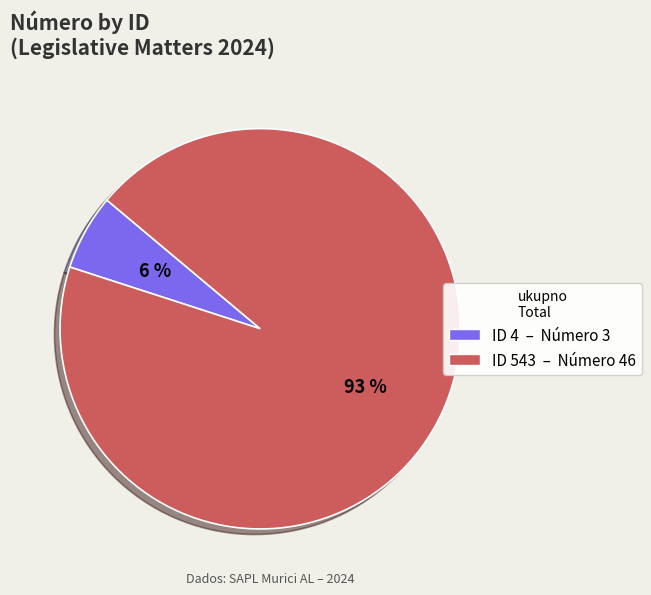

Between 543 and 4, which is larger?

543